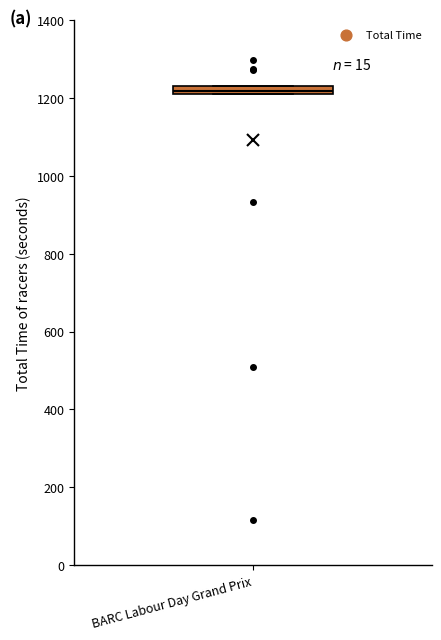

Where is the upper edge of the box for BARC Labour Day Grand Prix on the y-axis? The values are not printed on the chart, so give them approximately, as read against the axis.

1220